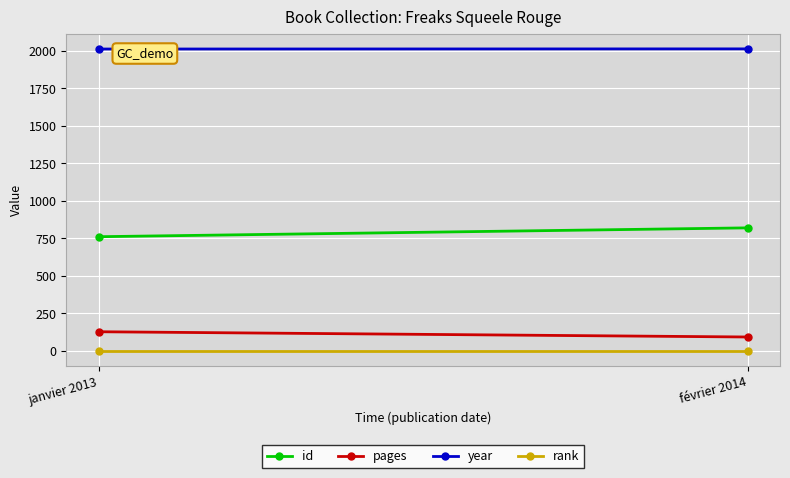

The value of rank at février 2014 is 1. True or false?

True